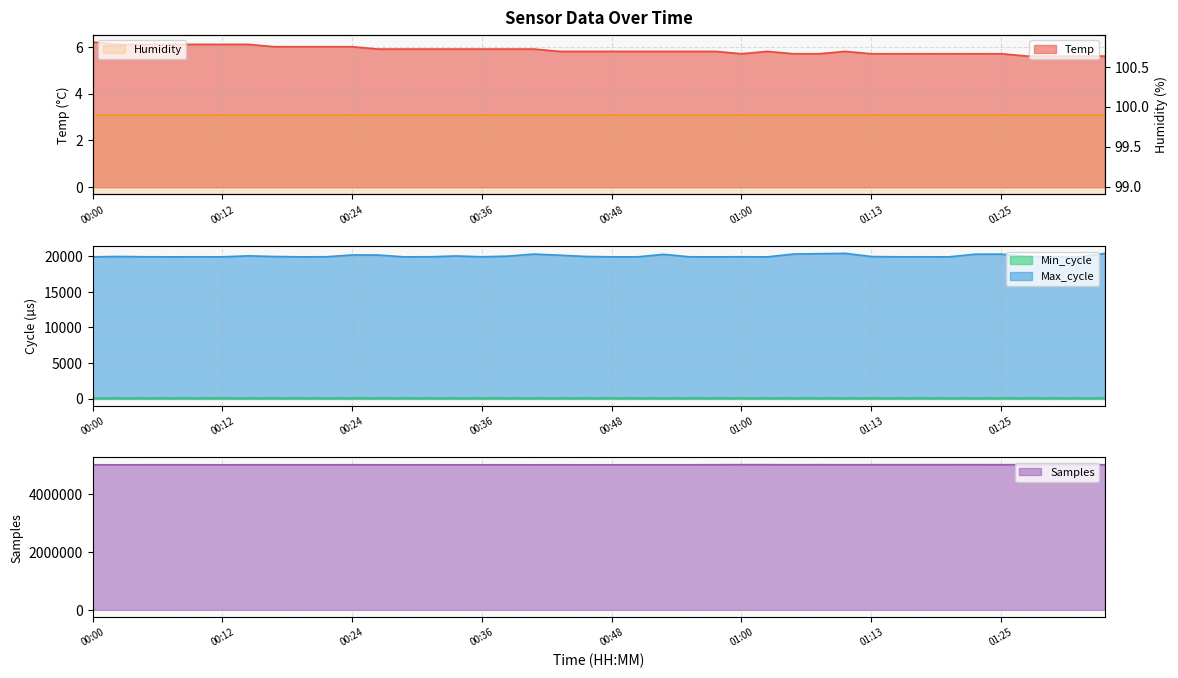

The value of Temp at 01:25 is 8.0. True or false?

False